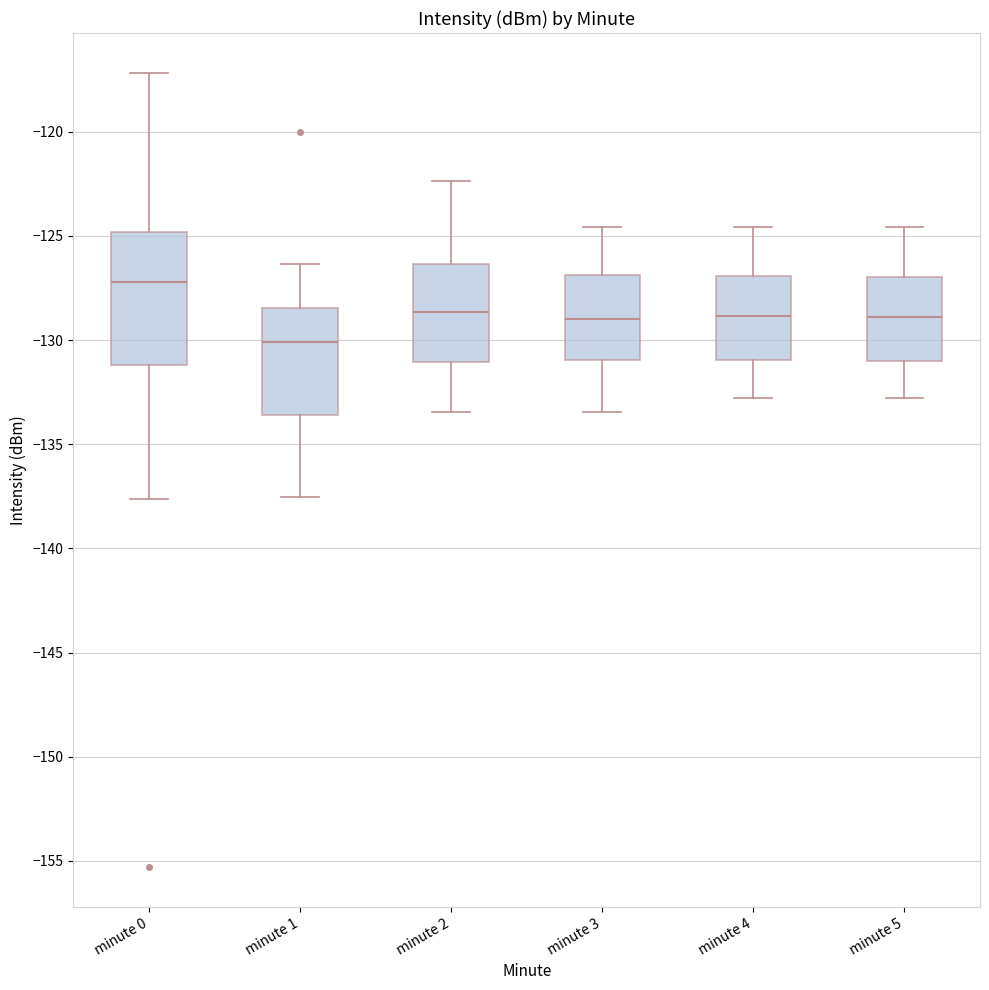

Which box is the tallest, from its lower edge to its upper edge?

minute 0